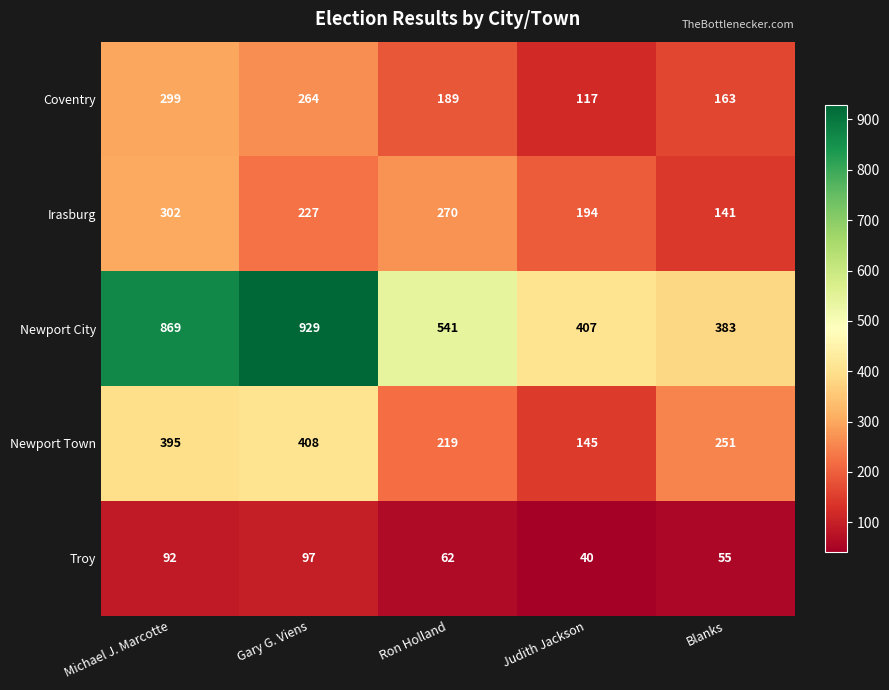

Reading left to right, list all the values displayed in this chart.

Coventry: Michael J. Marcotte=299	Gary G. Viens=264	Ron Holland=189	Judith Jackson=117	Blanks=163
Irasburg: Michael J. Marcotte=302	Gary G. Viens=227	Ron Holland=270	Judith Jackson=194	Blanks=141
Newport City: Michael J. Marcotte=869	Gary G. Viens=929	Ron Holland=541	Judith Jackson=407	Blanks=383
Newport Town: Michael J. Marcotte=395	Gary G. Viens=408	Ron Holland=219	Judith Jackson=145	Blanks=251
Troy: Michael J. Marcotte=92	Gary G. Viens=97	Ron Holland=62	Judith Jackson=40	Blanks=55